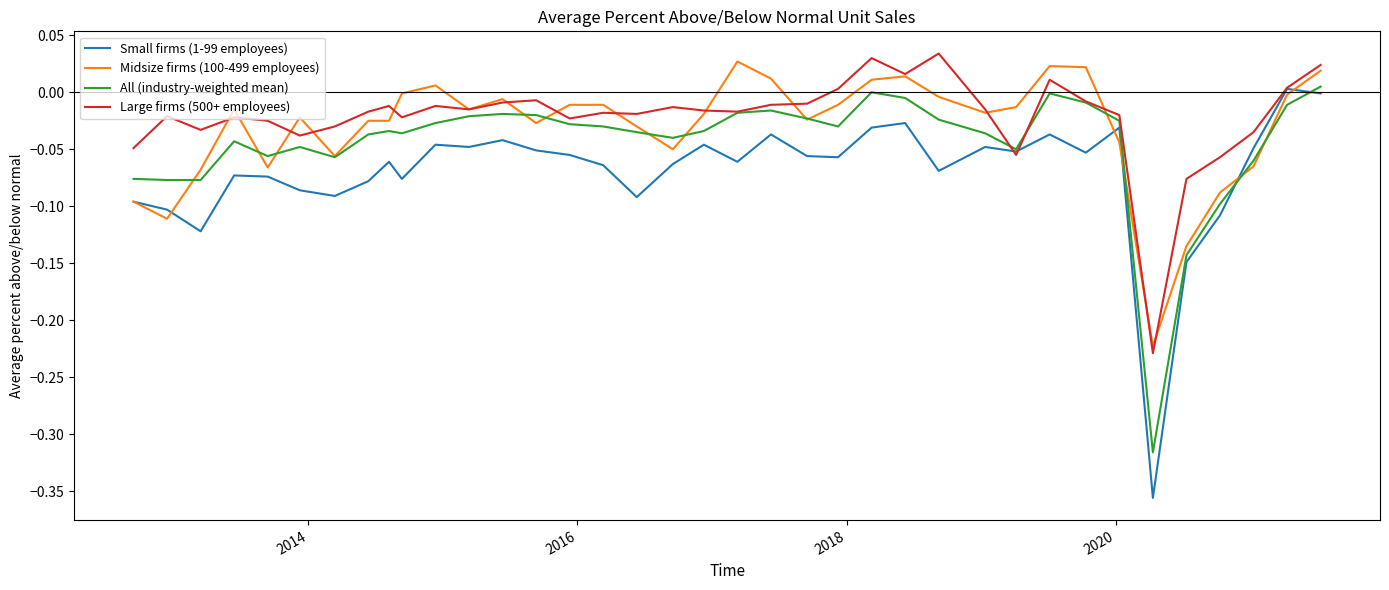

What are all the series names shown in the legend?

Small firms (1-99 employees), Midsize firms (100-499 employees), All (industry-weighted mean), Large firms (500+ employees)